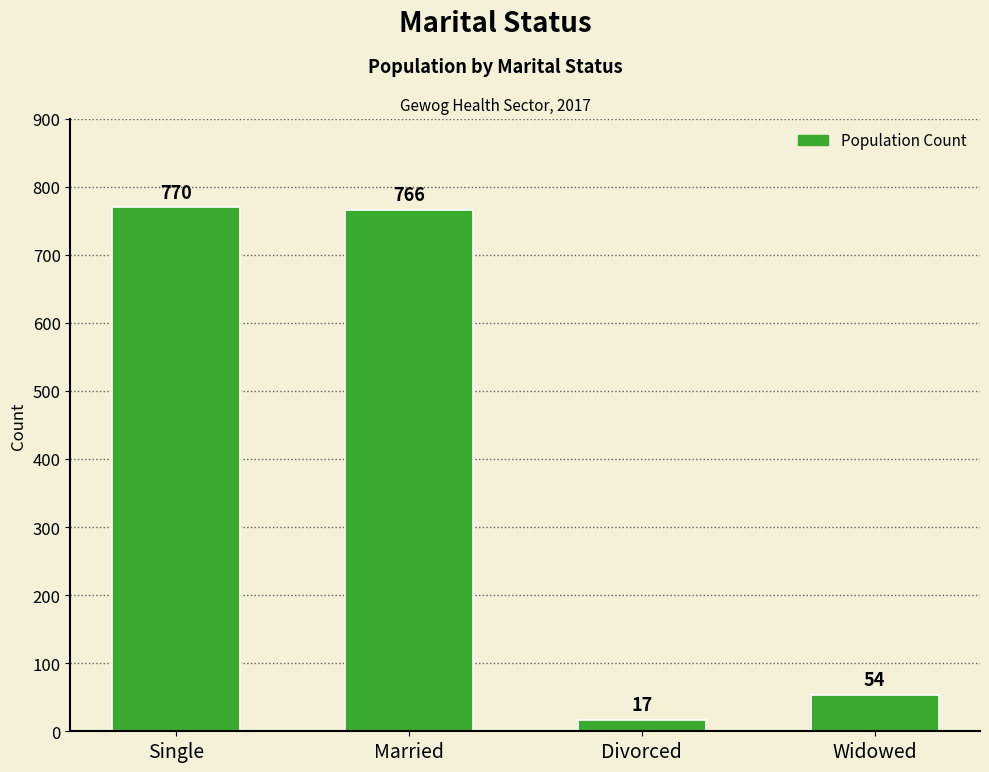

What is the difference between the maximum and second lowest values?

716